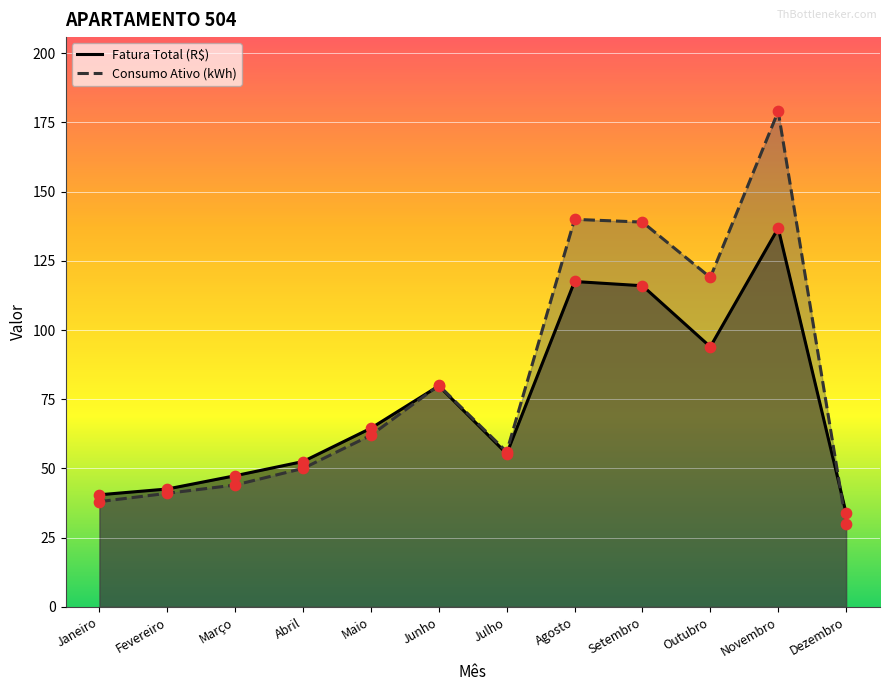

Which series has the largest Y range (max minus min)?

Consumo Ativo (kWh)